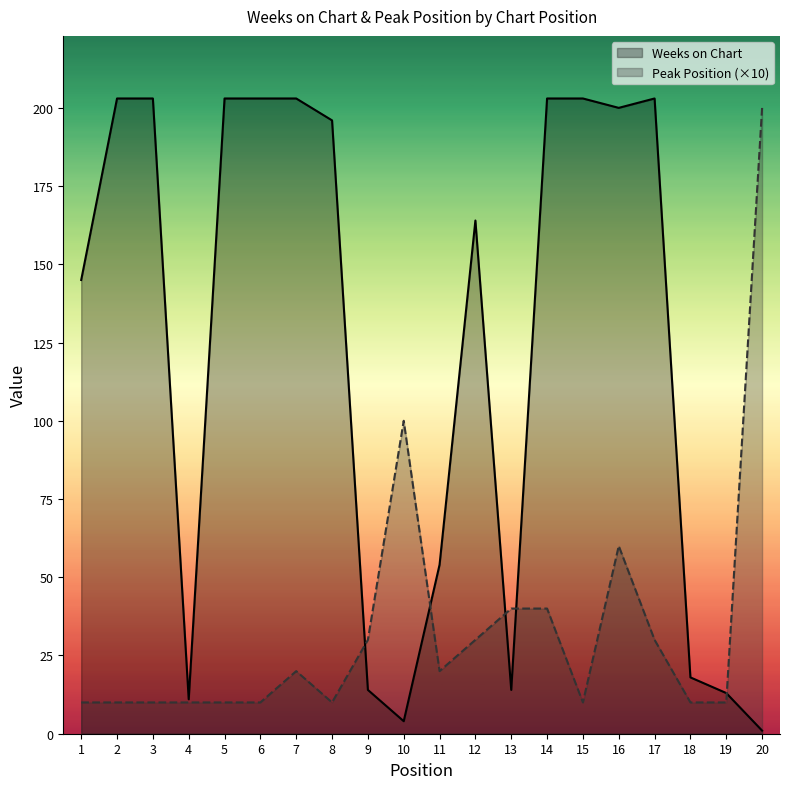

What is the lowest value of the Weeks on Chart series?

1